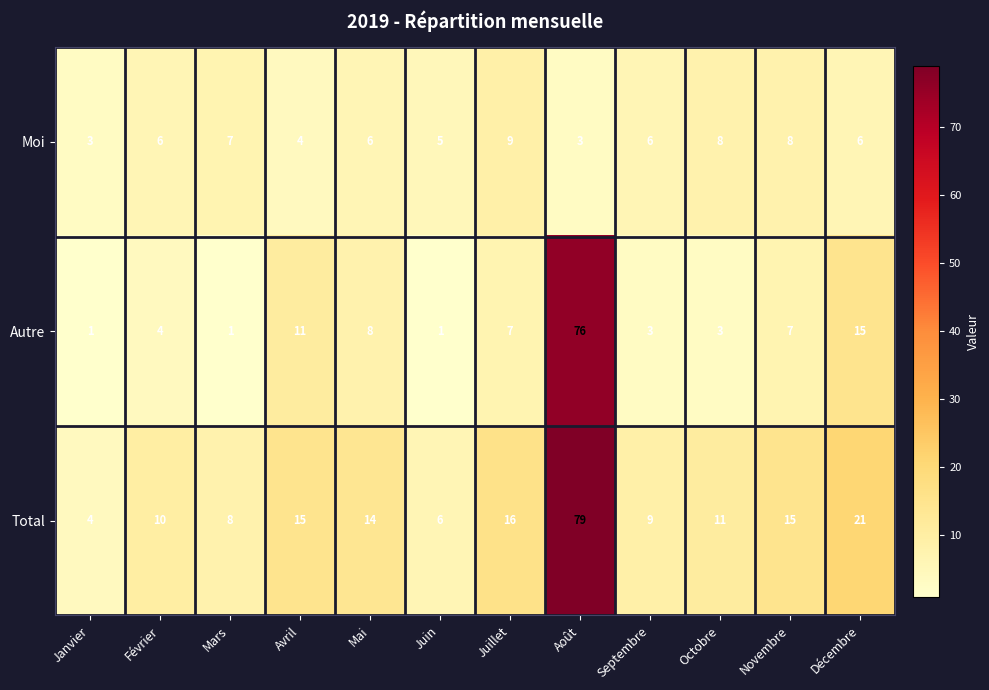

How many distinct data groups are displayed?

3